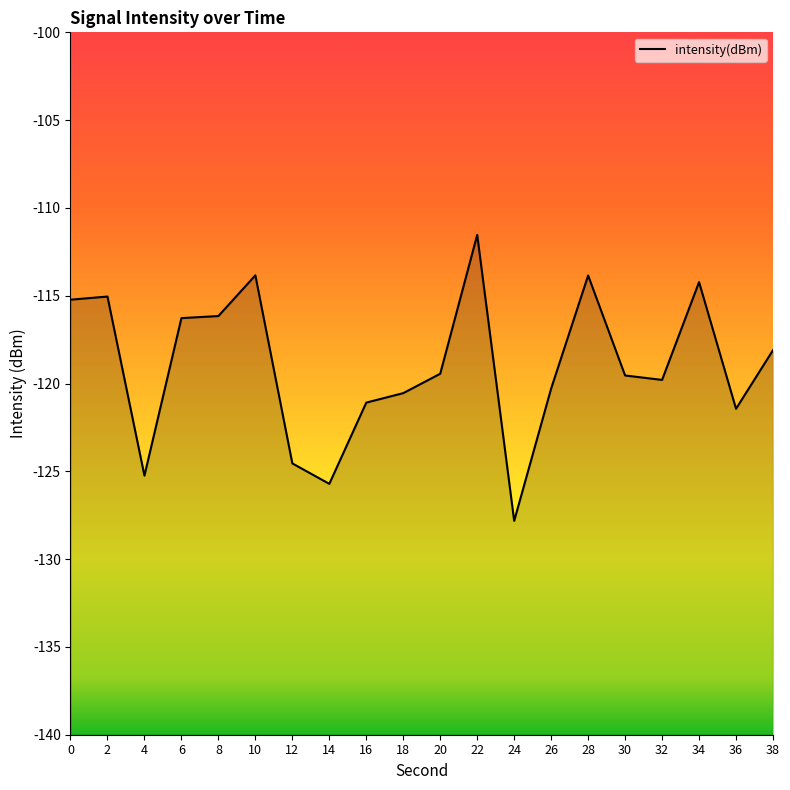

How many values are below -119?

11